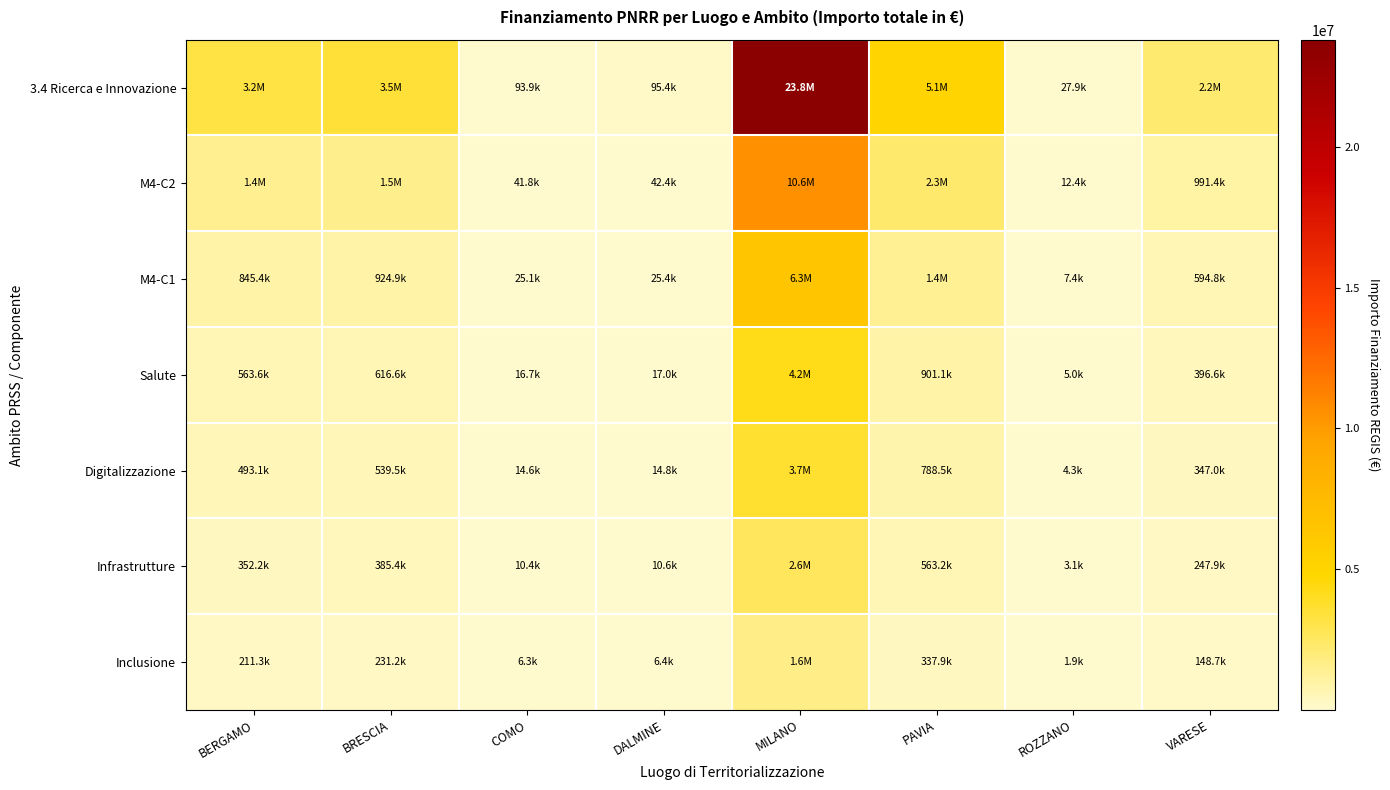

Which series has the largest total across all categories?

3.4 Ricerca e Innovazione